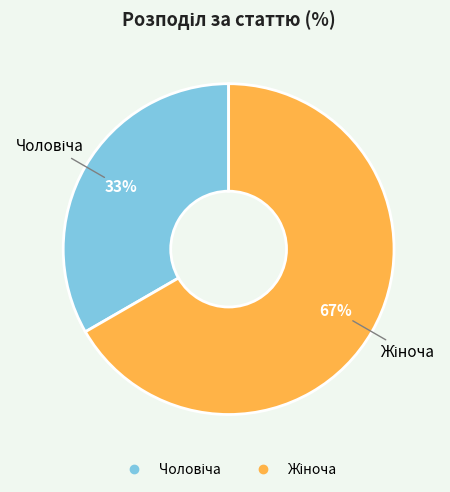

To the nearest percent, what is the average slice percentage?

50%